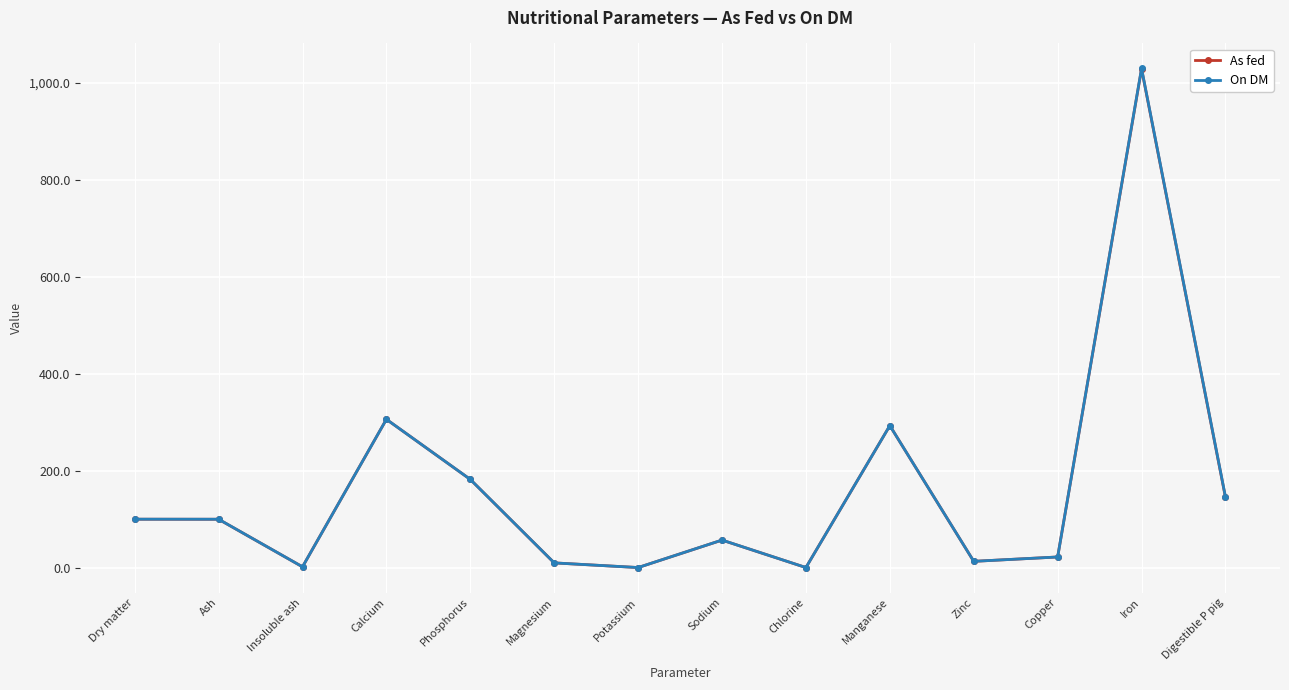

At which category is the sum across all series the highest?

Iron